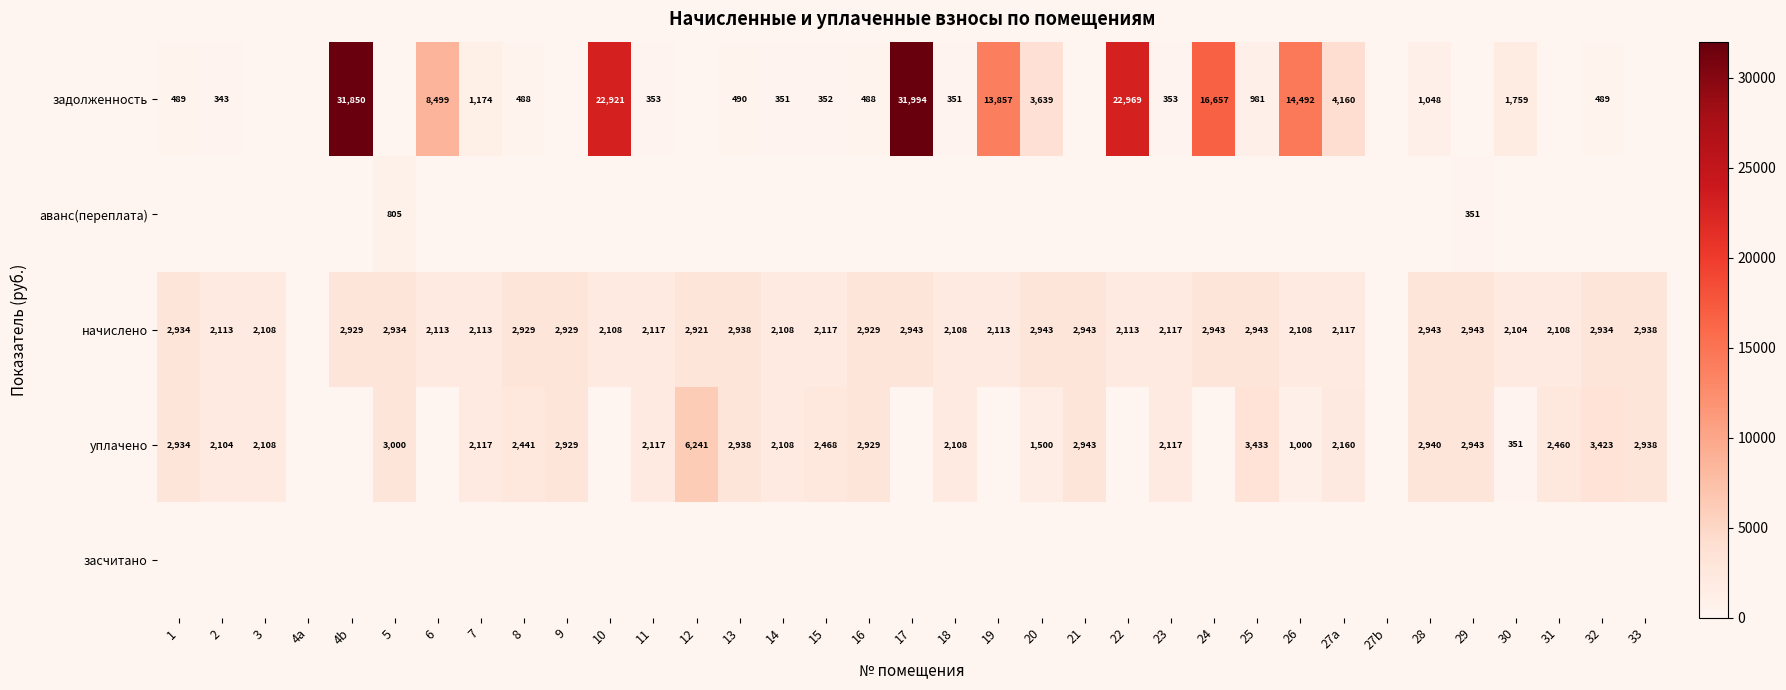

What is the total value across all series at 11?

4586.7